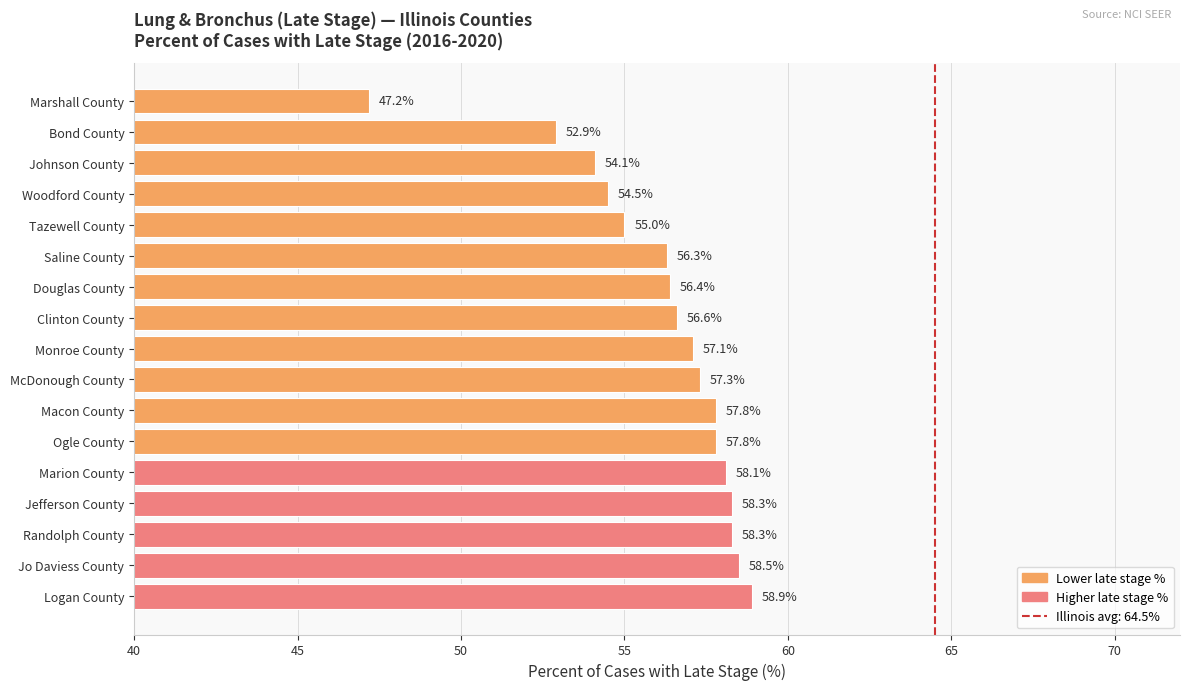

Reading top to bottom, transcribe all the data shown in this chart.

Marshall County=47.2	Bond County=52.9	Johnson County=54.1	Woodford County=54.5	Tazewell County=55.0	Saline County=56.3	Douglas County=56.4	Clinton County=56.6	Monroe County=57.1	McDonough County=57.3	Macon County=57.8	Ogle County=57.8	Marion County=58.1	Jefferson County=58.3	Randolph County=58.3	Jo Daviess County=58.5	Logan County=58.9